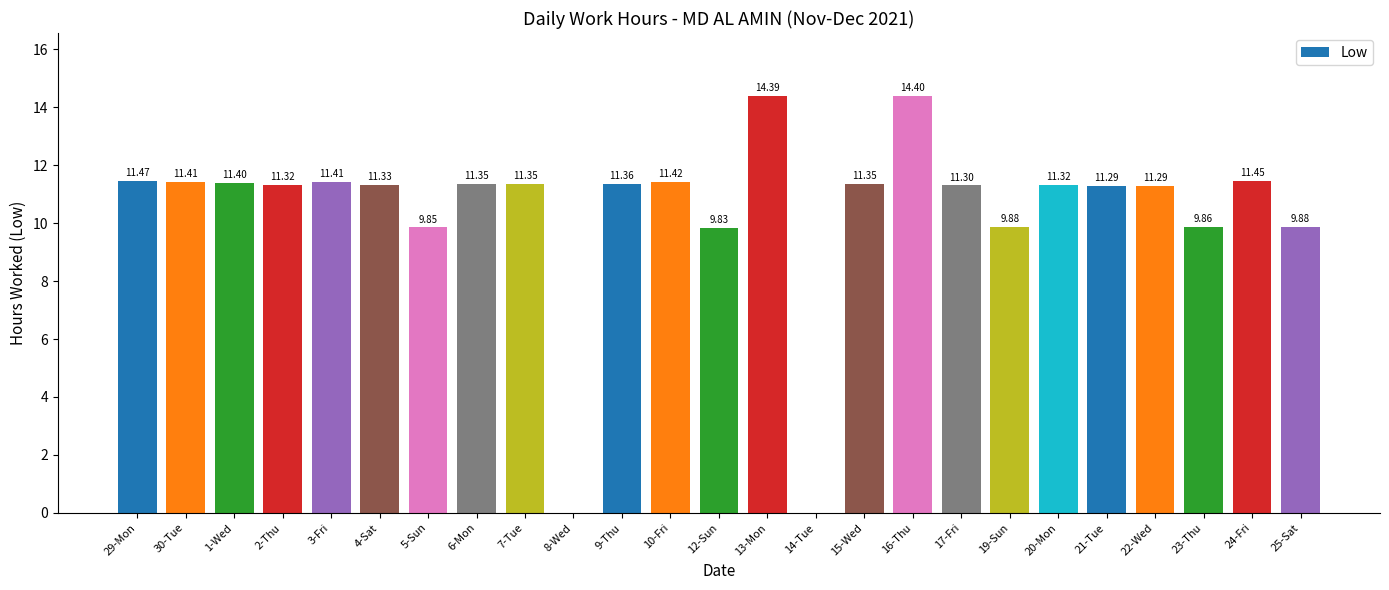

The value at 9-Thu is 18.0. True or false?

False